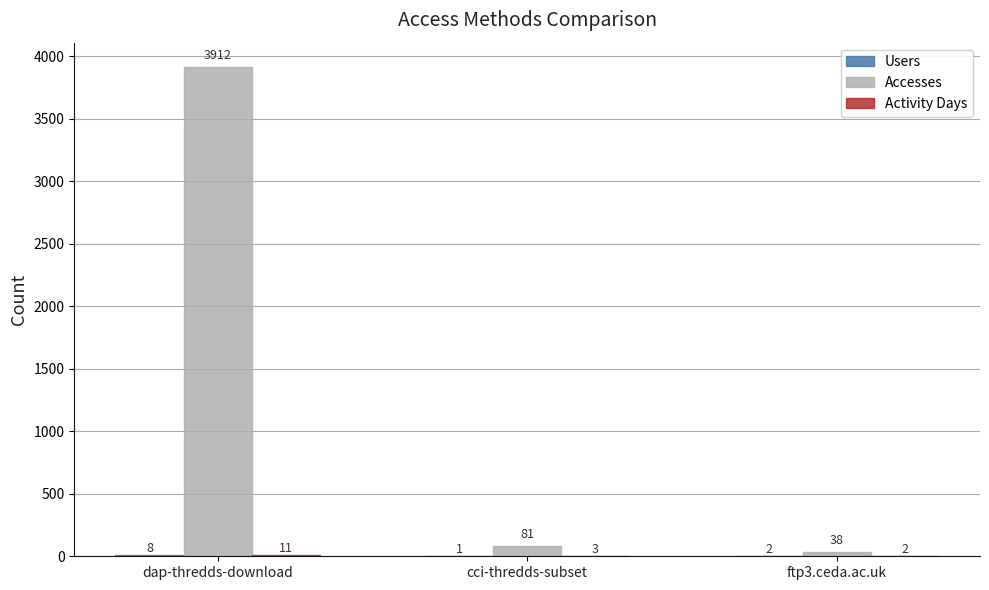

What is the sum of the Accesses values at dap-thredds-download and ftp3.ceda.ac.uk?

3950